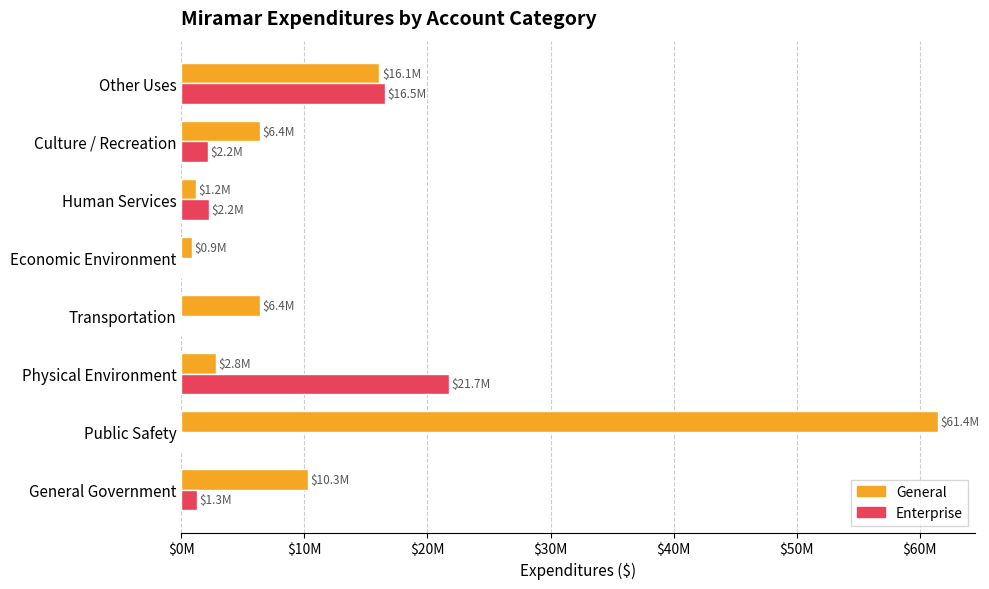

What are all the series names shown in the legend?

General, Enterprise